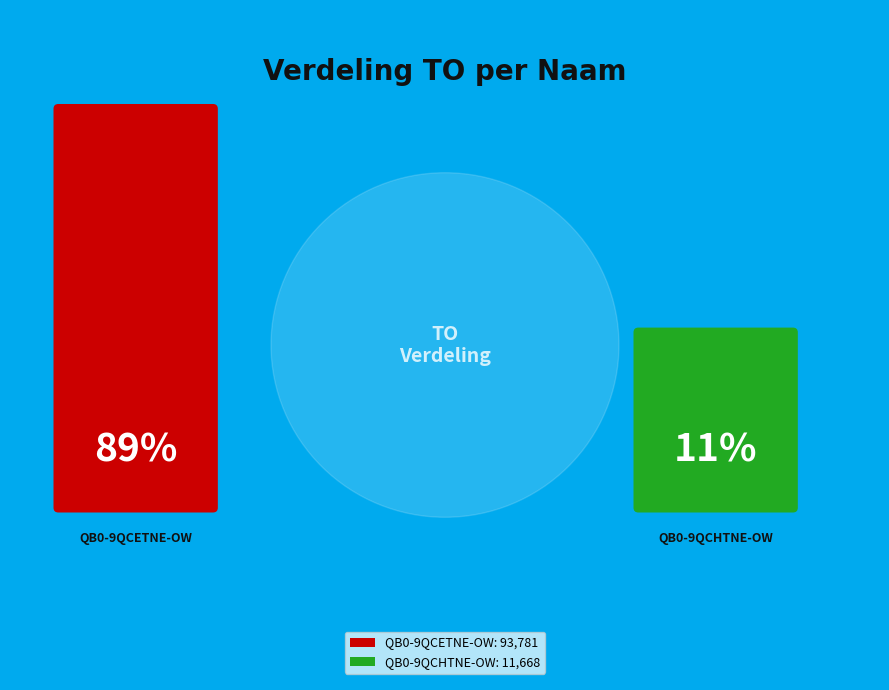

Approximately how many times larger is the value at QB0-9QCETNE-OW (2021 1ste ontwerp) compared to QB0-9QCETNE-OW (2021 Opmaak goedgekeurd)?

1.0